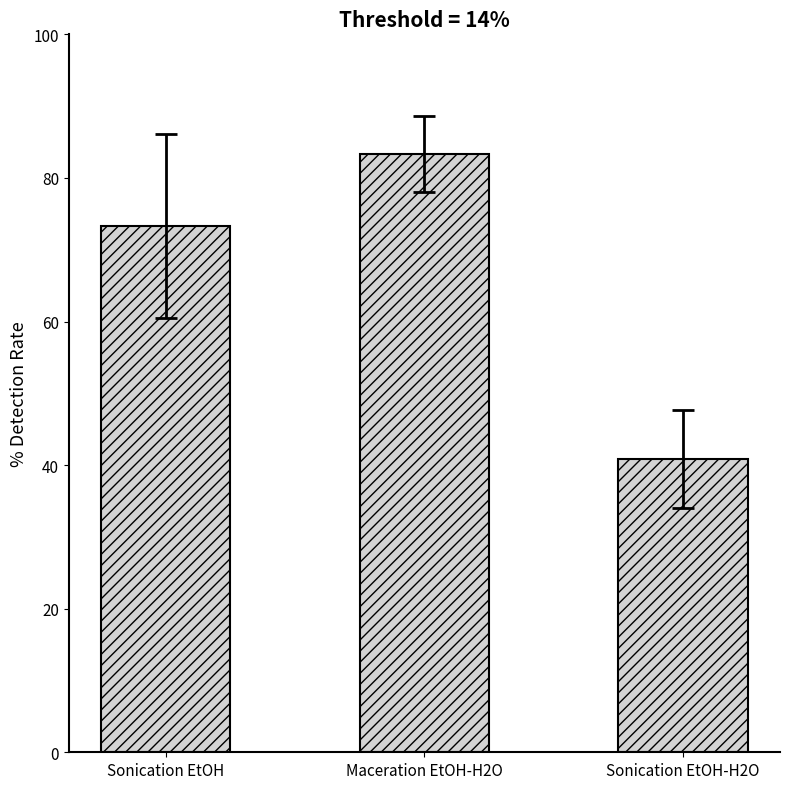

Which label corresponds to the largest value in the chart?

Maceration EtOH-H2O